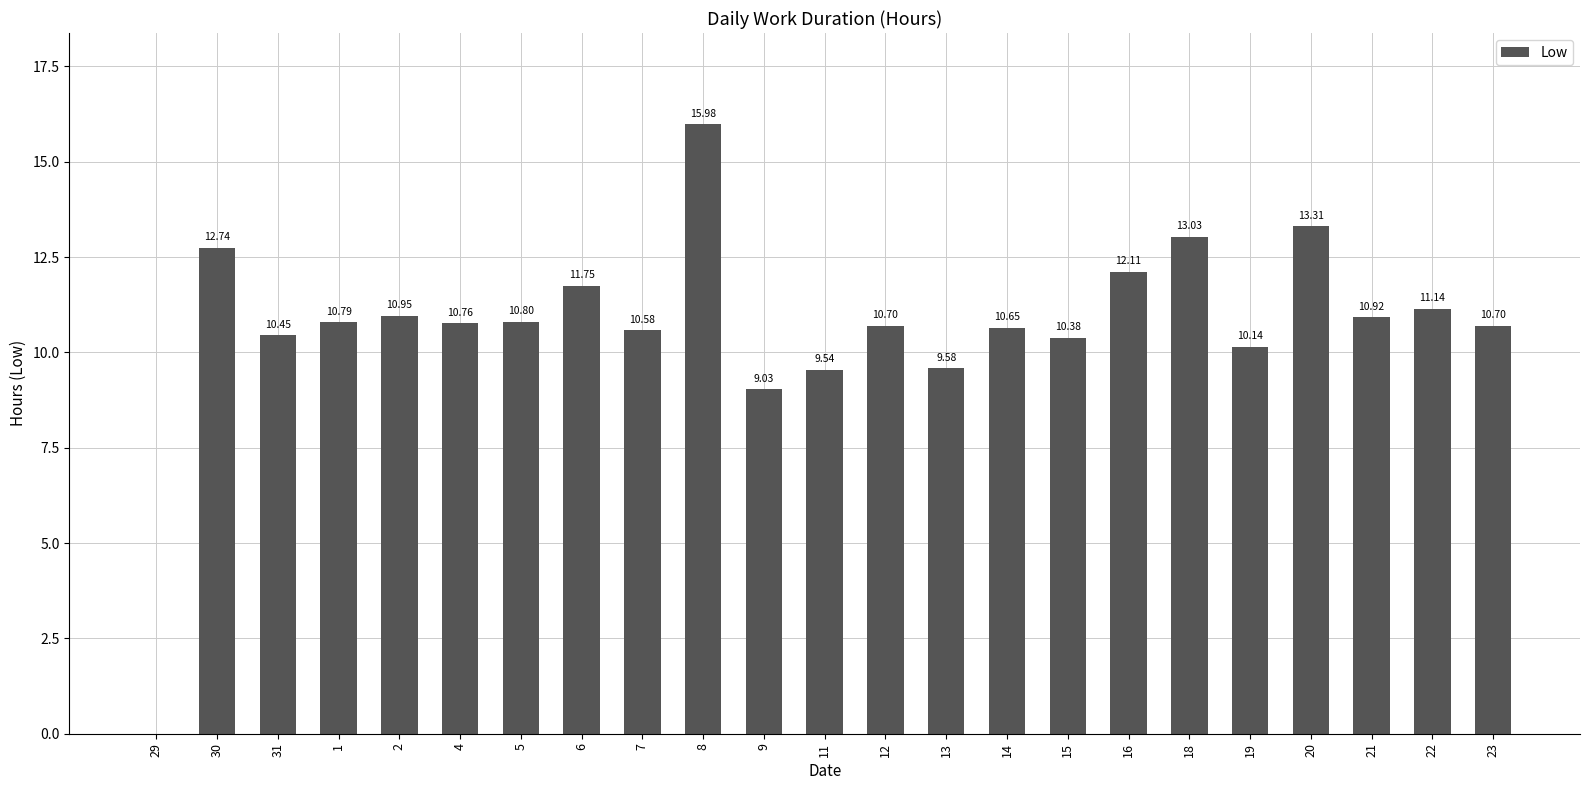

At which label does the data first exceed 10?

30